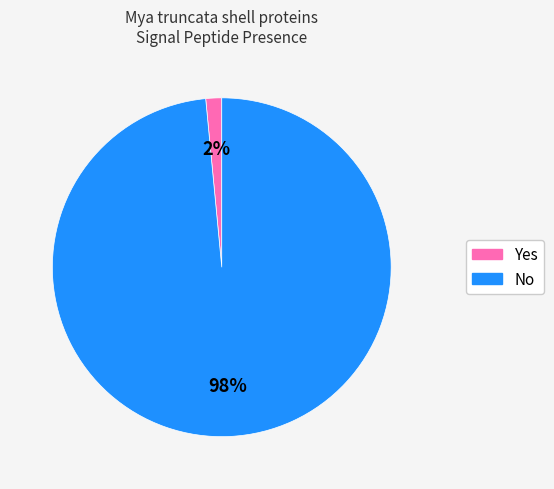

To the nearest percent, what portion does No represent?

98%